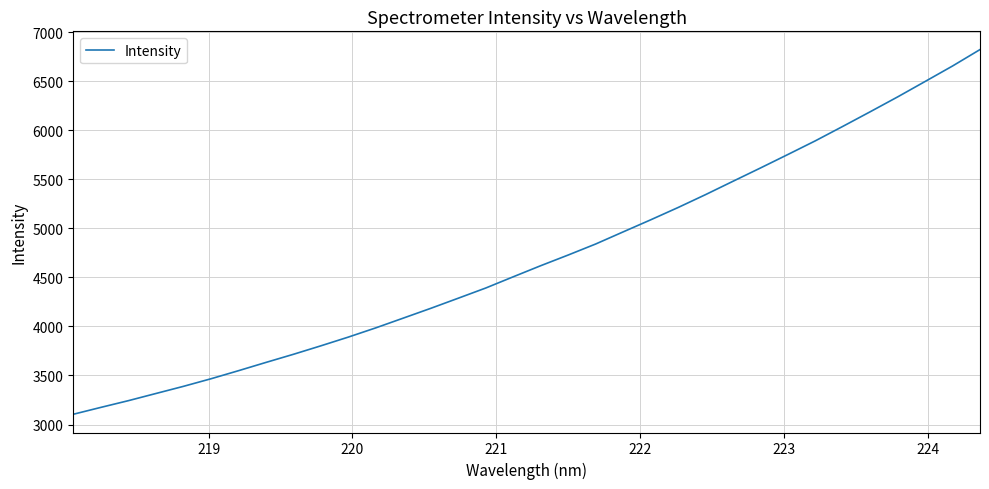

What is the maximum value shown in the chart?

6822.9